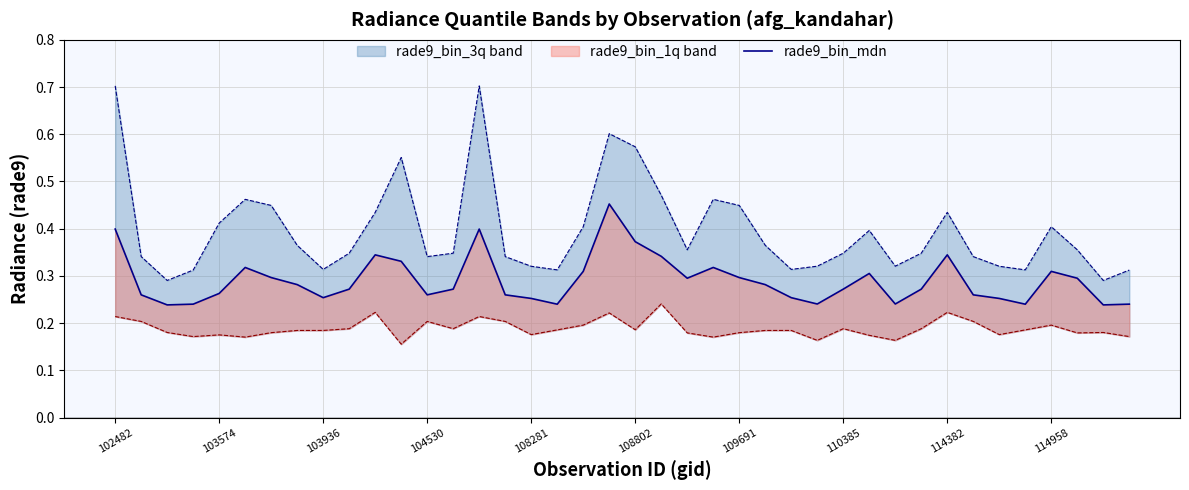

Reading left to right, what are all the values shown in this chart?

rade9_bin_mdn: 0.4	0.3	0.2	0.2	0.3	0.3	0.3	0.3	0.3	0.3	0.3	0.3	0.3	0.3	0.4	0.3	0.3	0.2	0.3	0.5	0.4	0.3	0.3	0.3	0.3	0.3	0.3	0.2	0.3	0.3	0.2	0.3	0.3	0.3	0.3	0.2	0.3	0.3	0.2	0.2
rade9_bin_1q (line): 0.2	0.2	0.2	0.2	0.2	0.2	0.2	0.2	0.2	0.2	0.2	0.2	0.2	0.2	0.2	0.2	0.2	0.2	0.2	0.2	0.2	0.2	0.2	0.2	0.2	0.2	0.2	0.2	0.2	0.2	0.2	0.2	0.2	0.2	0.2	0.2	0.2	0.2	0.2	0.2
rade9_bin_3q (line): 0.7	0.3	0.3	0.3	0.4	0.5	0.4	0.4	0.3	0.3	0.4	0.6	0.3	0.3	0.7	0.3	0.3	0.3	0.4	0.6	0.6	0.5	0.4	0.5	0.4	0.4	0.3	0.3	0.3	0.4	0.3	0.3	0.4	0.3	0.3	0.3	0.4	0.4	0.3	0.3